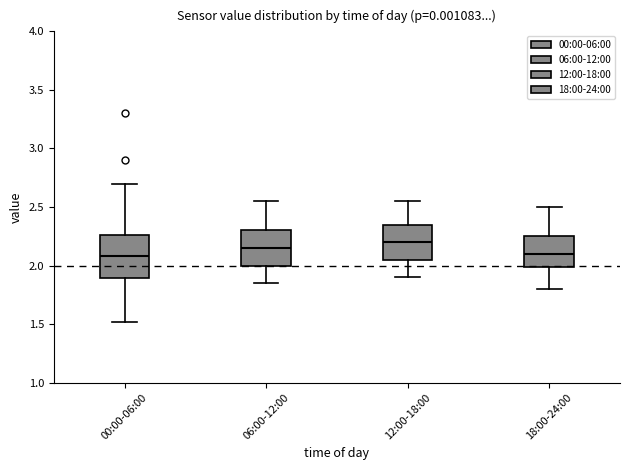

Reading left to right, read every box against the y-axis: the position of its median line, the range the box covers, and the ends of its whiskers. The values are not printed on the chart, so give them approximately, as read against the axis.

00:00-06:00: median 2.10, box 1.90 to 2.25, whiskers 1.50 to 2.70
06:00-12:00: median 2.15, box 2.00 to 2.30, whiskers 1.85 to 2.55
12:00-18:00: median 2.20, box 2.05 to 2.35, whiskers 1.90 to 2.55
18:00-24:00: median 2.10, box 2.00 to 2.25, whiskers 1.80 to 2.50